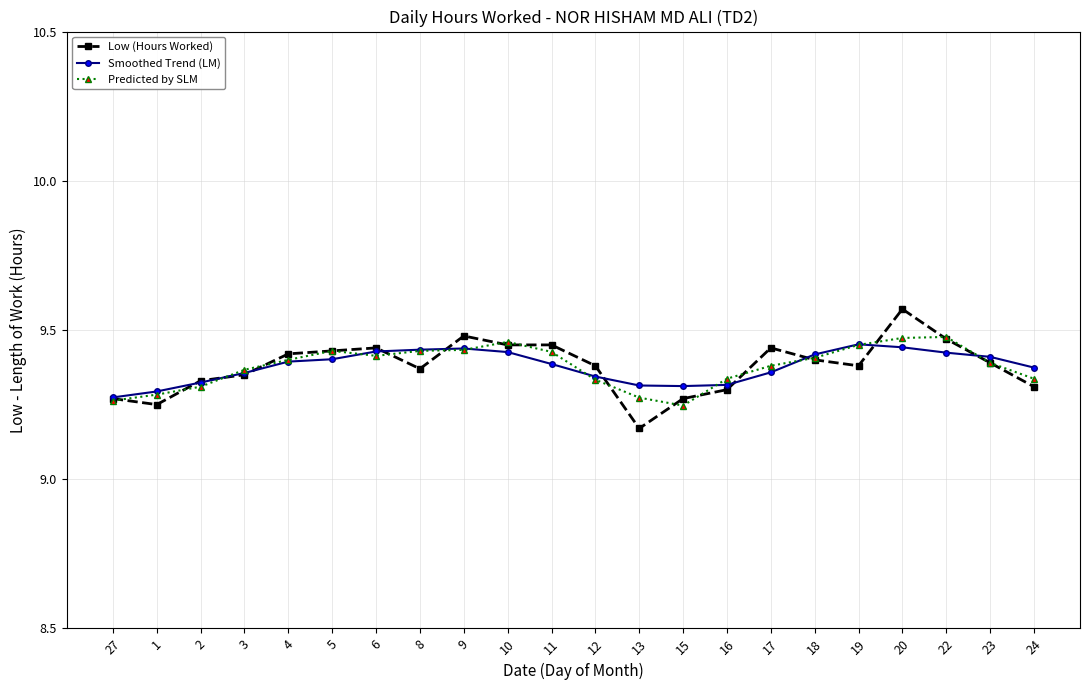

Which label corresponds to the smallest value in the chart?

13